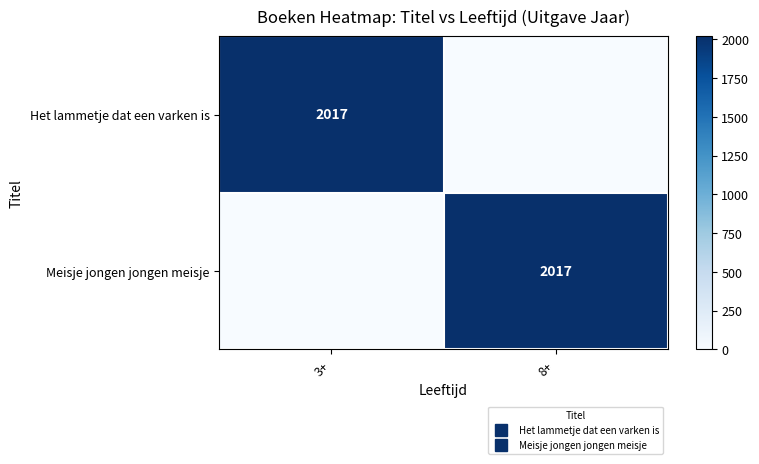

At which label does Meisje jongen jongen meisje reach its minimum?

3+